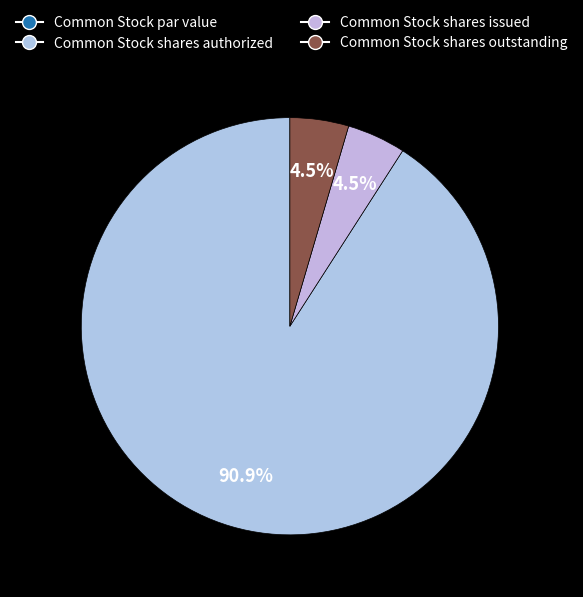

How many segments does this pie chart have?

4